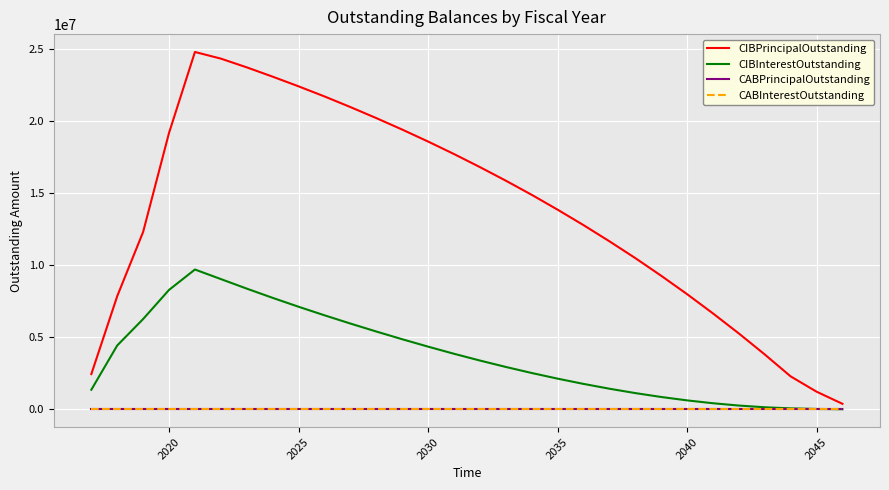

Is this an area chart (filled region under the line)?

No